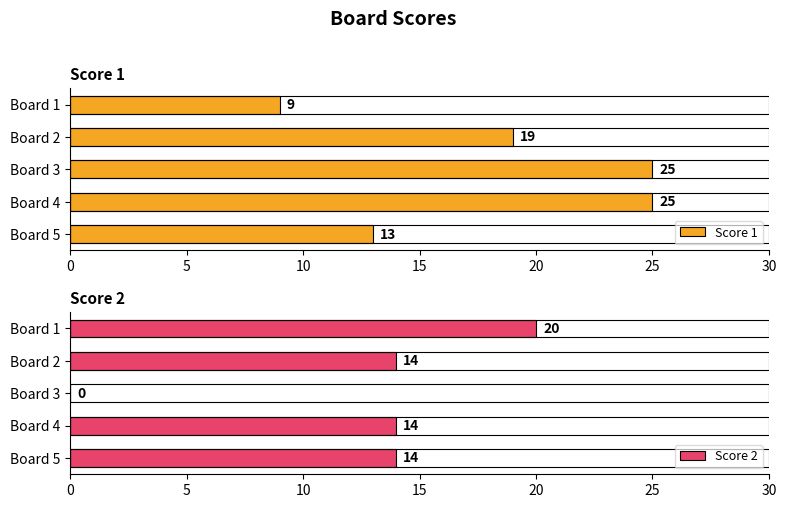

True or false: Score 1 has a value of 13 at Board 5.

True